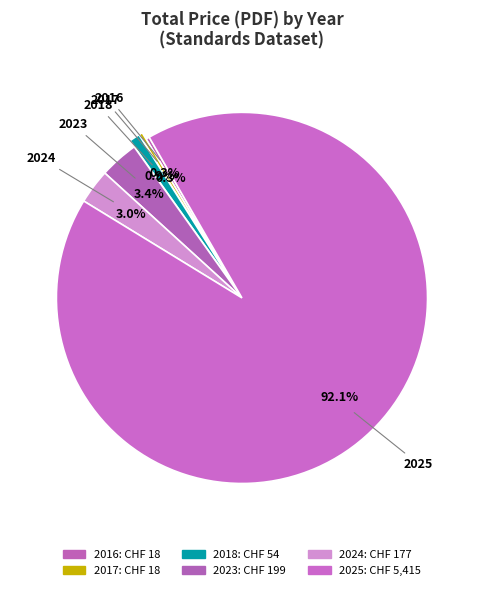

Count the number of slices in the pie.

6